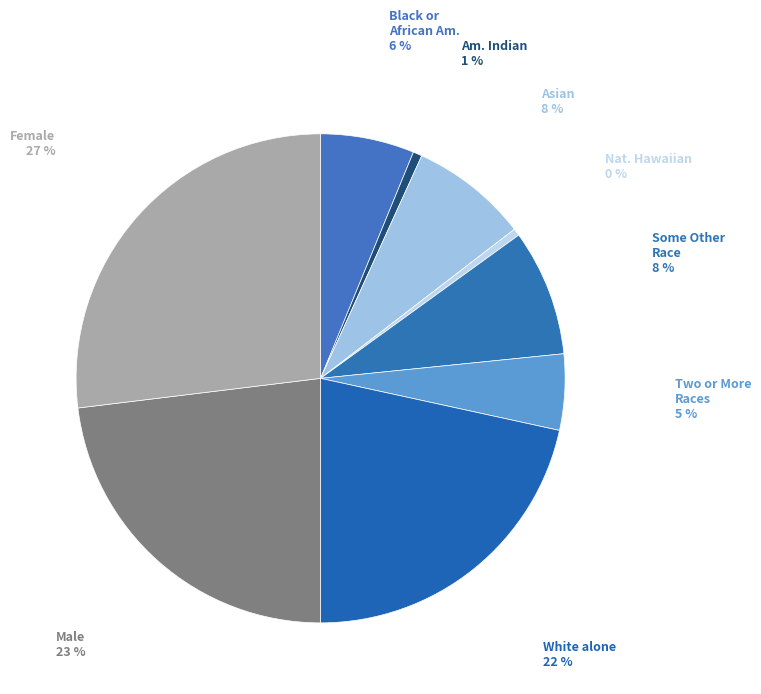

Do Male and White alone together represent more than half of the pie?

No